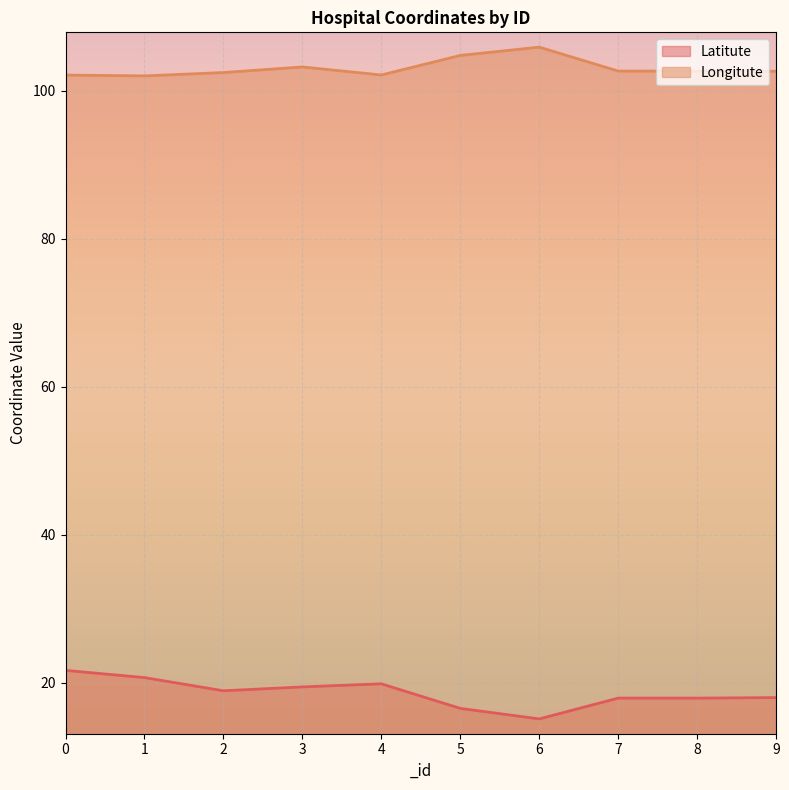

Rank the series by their average value, from lowest to highest.

Latitute, Longitute